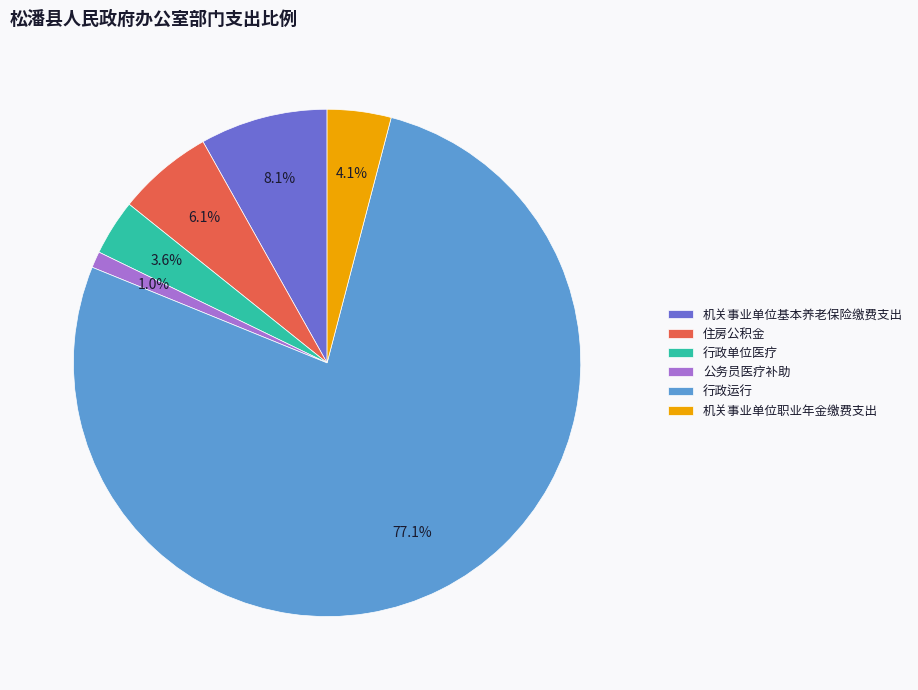

To the nearest percent, what percentage of the pie is 住房公积金?

6%